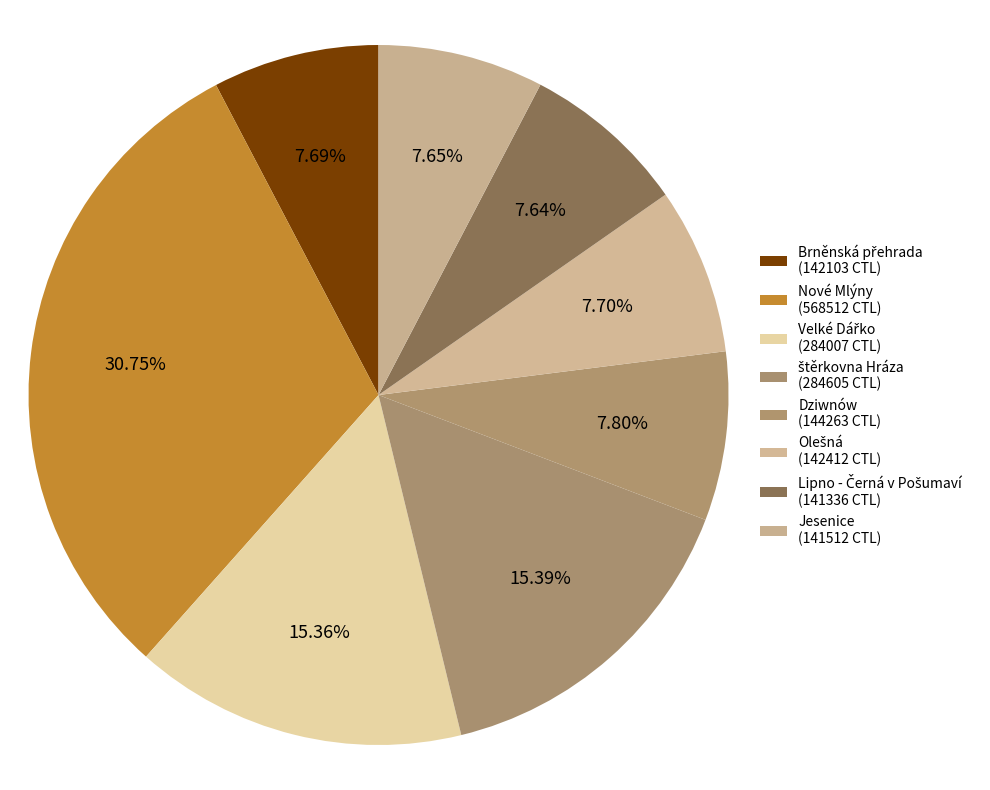

Count the number of slices in the pie.

8